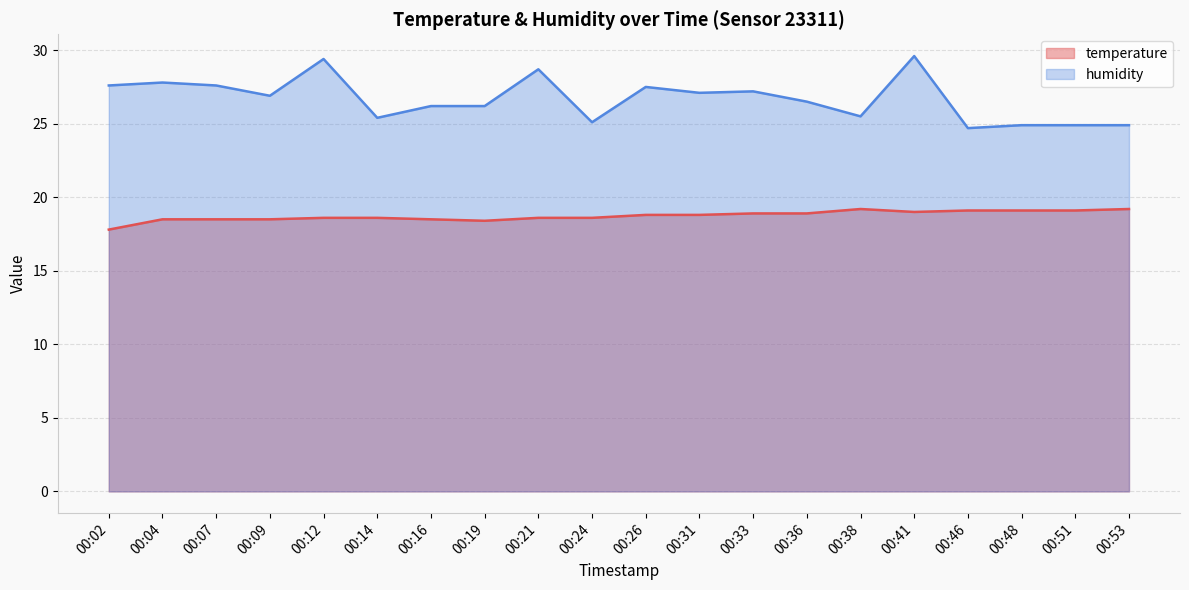

List the series in order of their peak value, highest first.

humidity, temperature